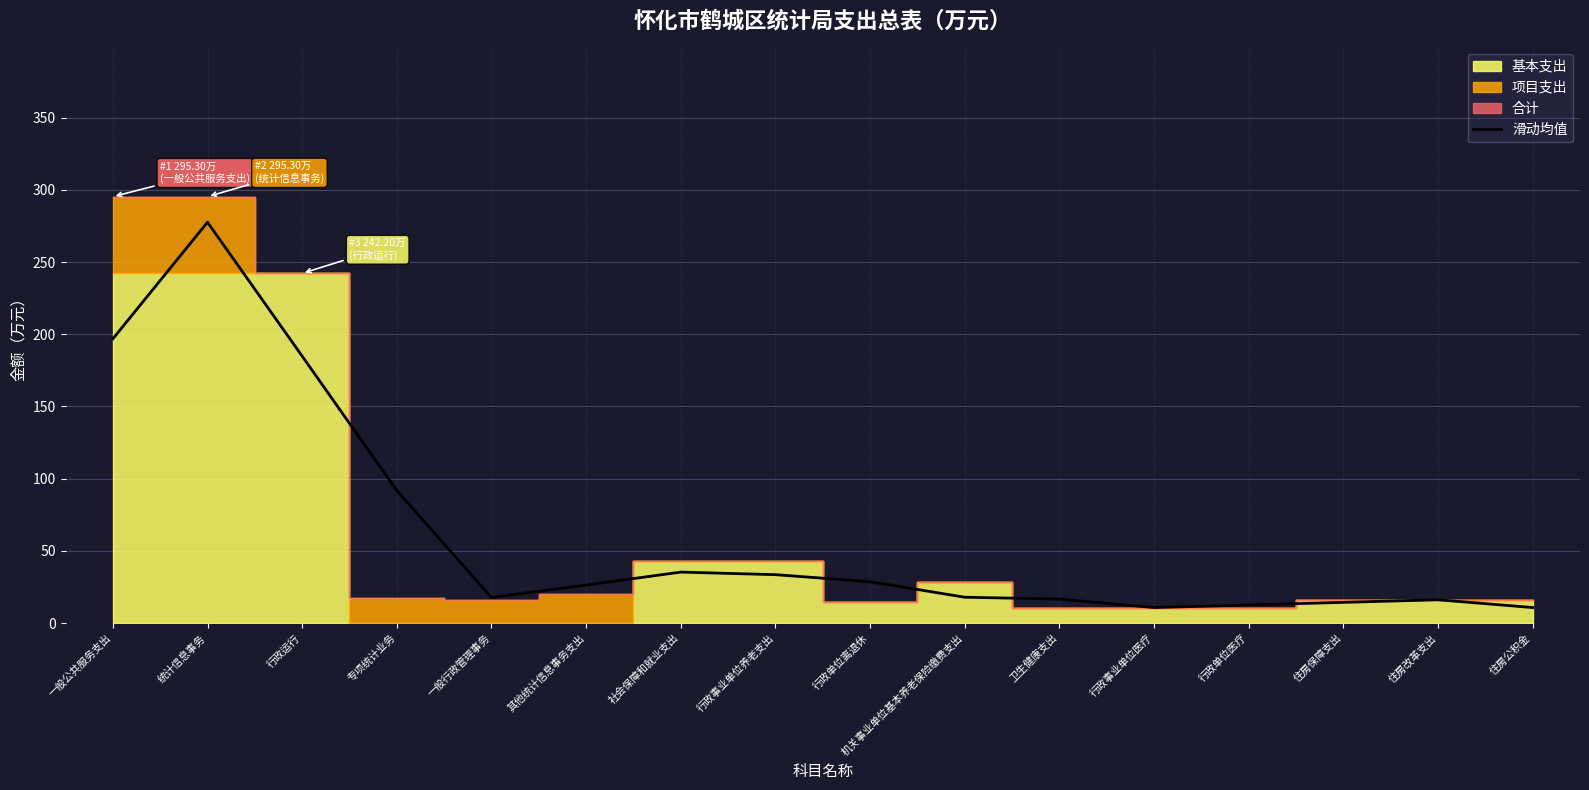

Reading left to right, transcribe all the data shown in this chart.

一般公共服务支出=196.9	统计信息事务=277.6	行政运行=184.9	专项统计业务=91.8	一般行政管理事务=17.7	其他统计信息事务支出=26.3	社会保障和就业支出=35.3	行政事业单位养老支出=33.5	行政单位离退休=28.7	机关事业单位基本养老保险缴费支出=17.9	卫生健康支出=16.6	行政事业单位医疗=10.8	行政单位医疗=12.6	住房保障支出=14.4	住房改革支出=16.2	住房公积金=10.8